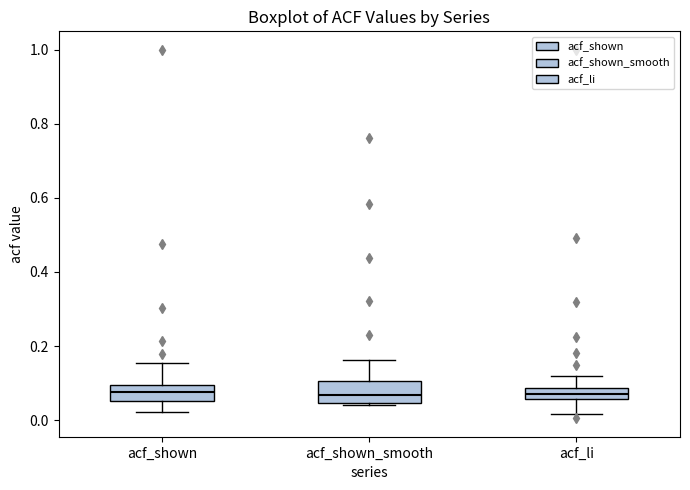

Where is the lower edge of the box for acf_shown_smooth on the y-axis? The values are not printed on the chart, so give them approximately, as read against the axis.

0.04